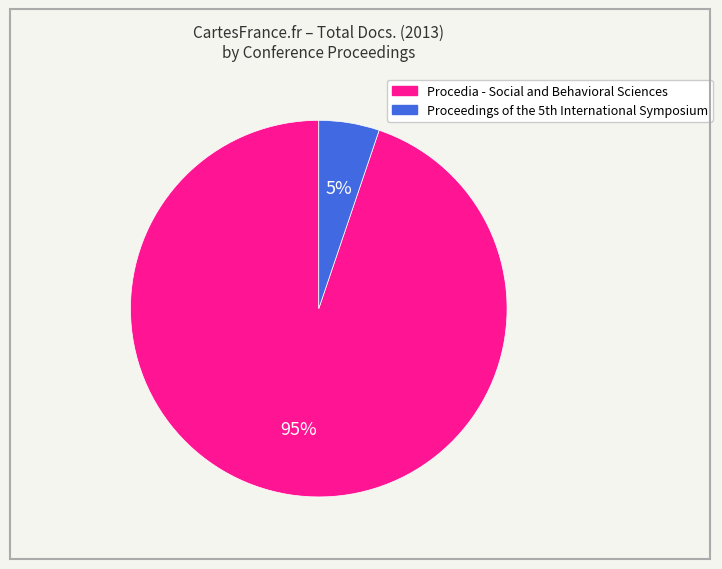

How many slices are in this pie chart?

2